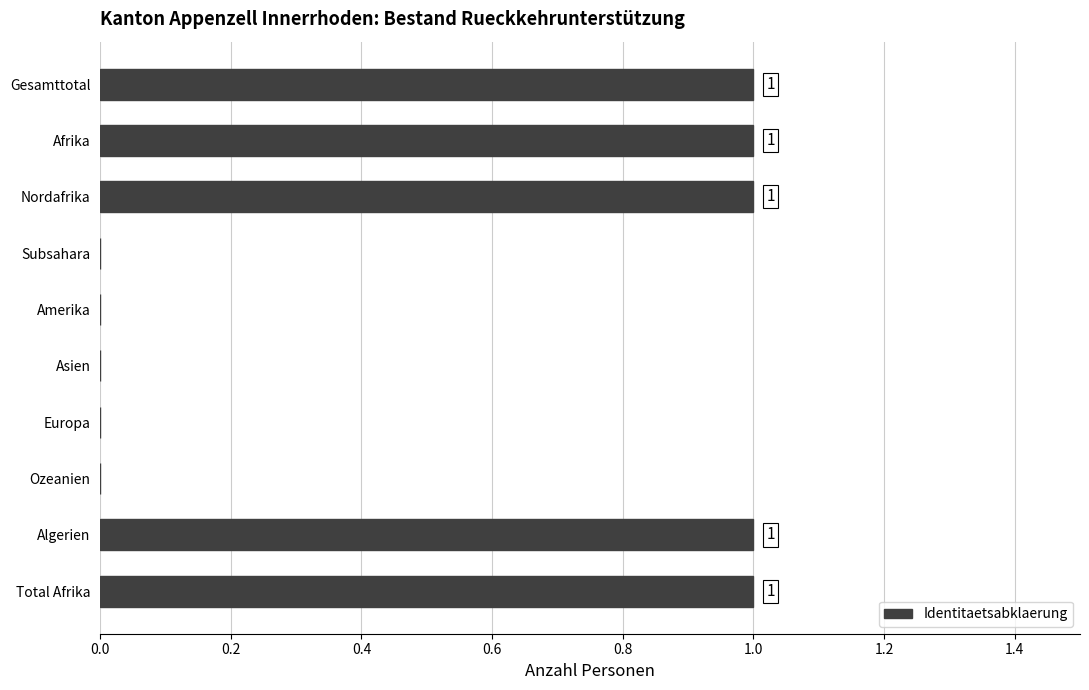

How many values are between 0 and 1?

10